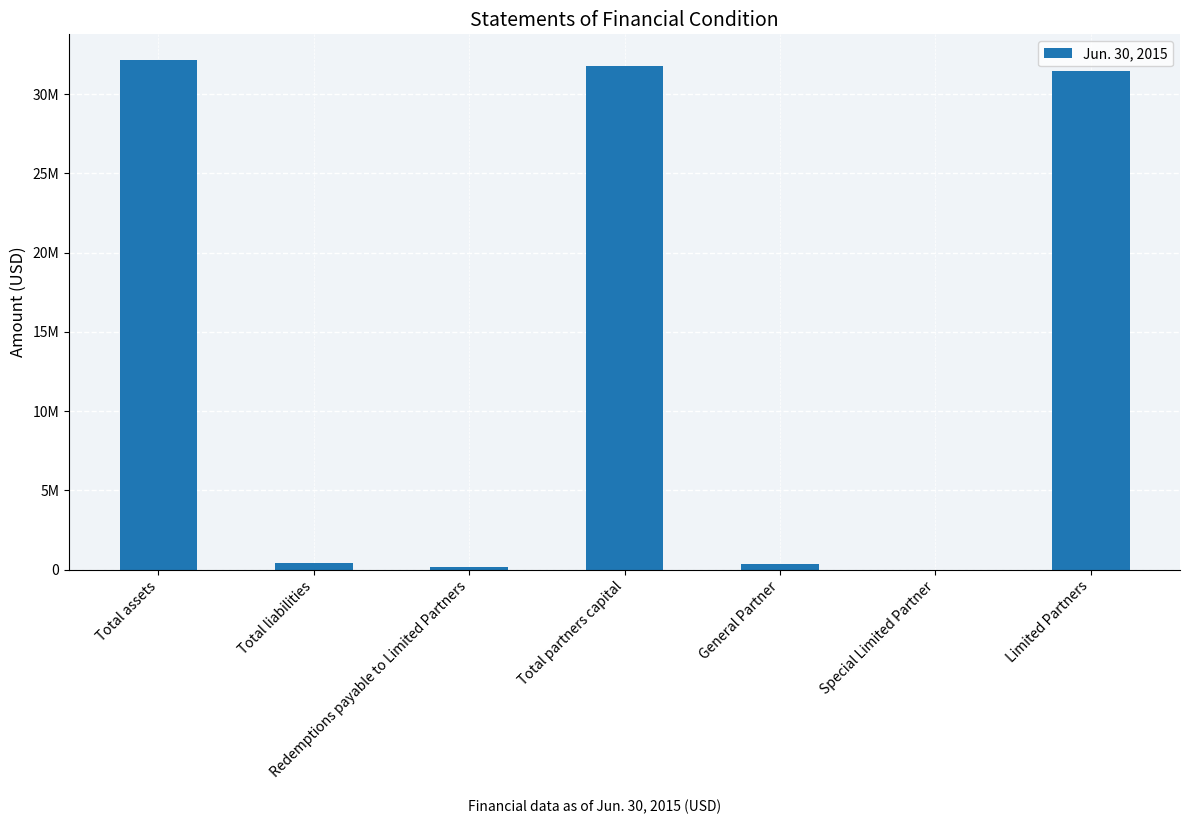

Is it true that the value at Total partners capital is 44907205?

False